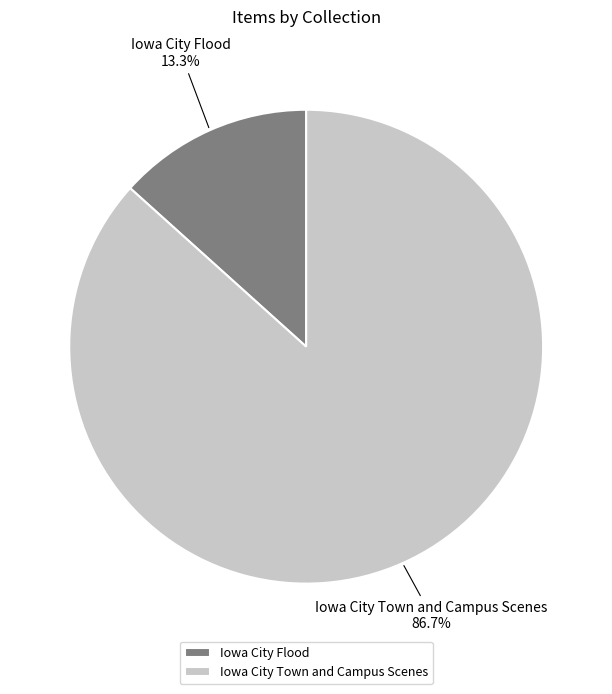

To the nearest percent, what is the difference between the largest and smallest slice percentages?

73%